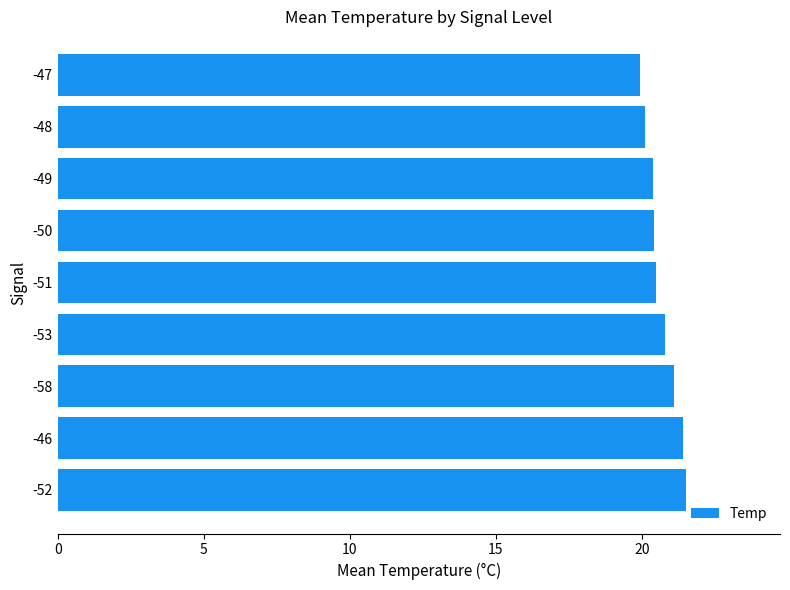

What is the ratio of the value at -48 to the value at -58?

1.0